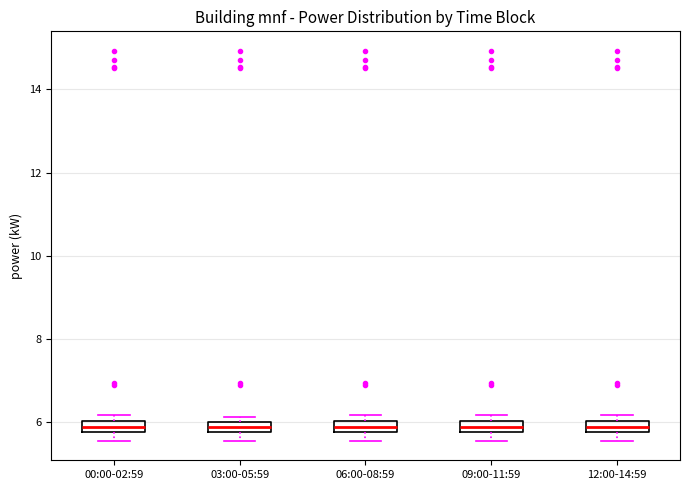

Where is the upper edge of the box for 12:00-14:59 on the y-axis? The values are not printed on the chart, so give them approximately, as read against the axis.

6.0